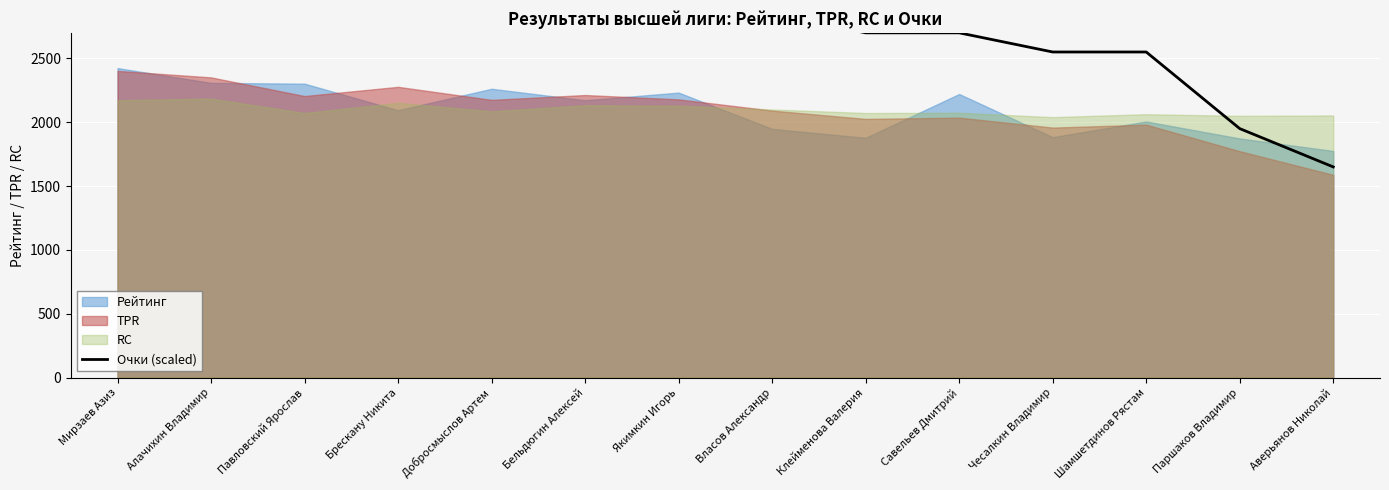

Is it true that the value at Чесалкин Владимир is 2550?

True